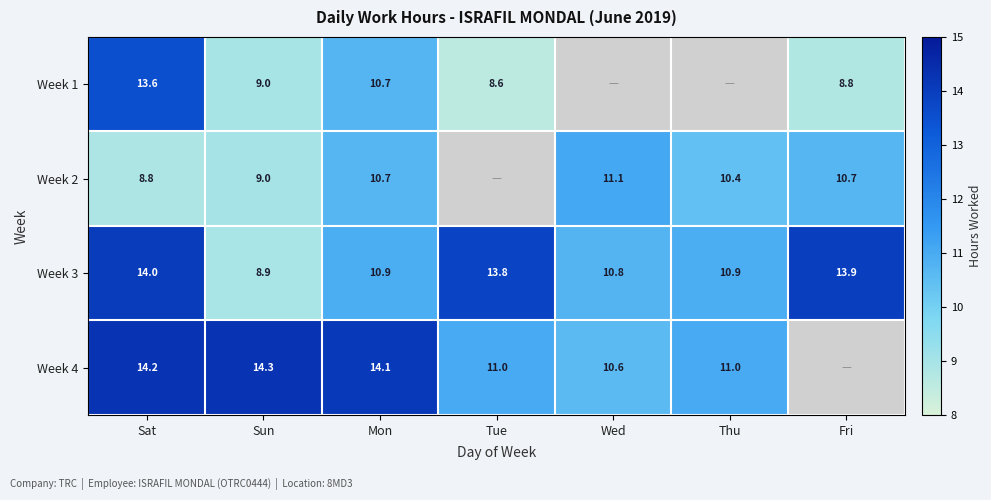

What value does the Week 3 series have at Tue?

13.8